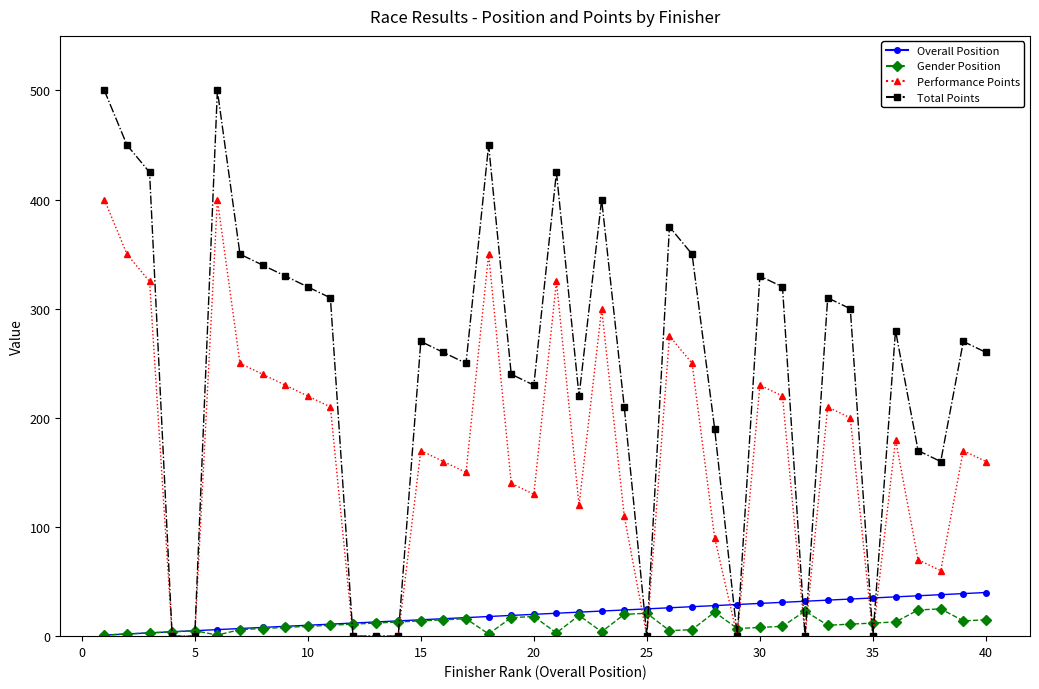

Which series has the widest spread of values?

Total Points